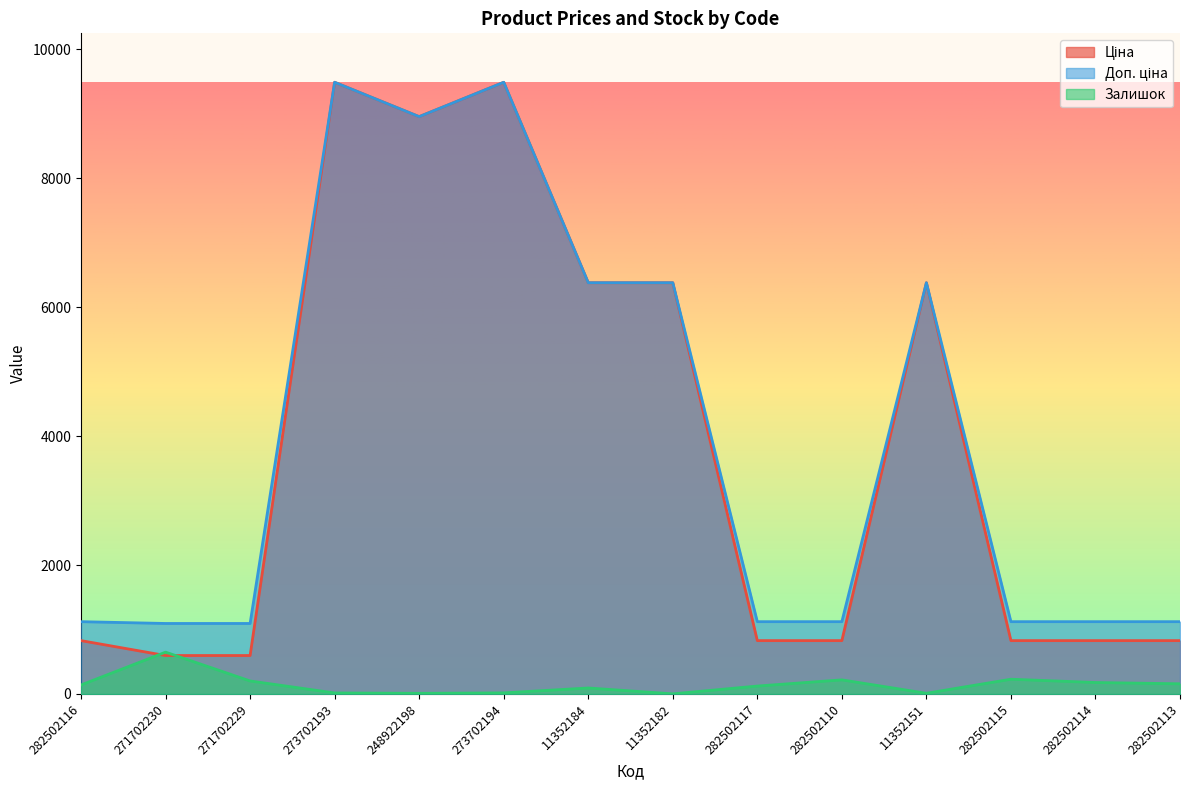

Which has a higher value, 248922198 or 11352151?

248922198